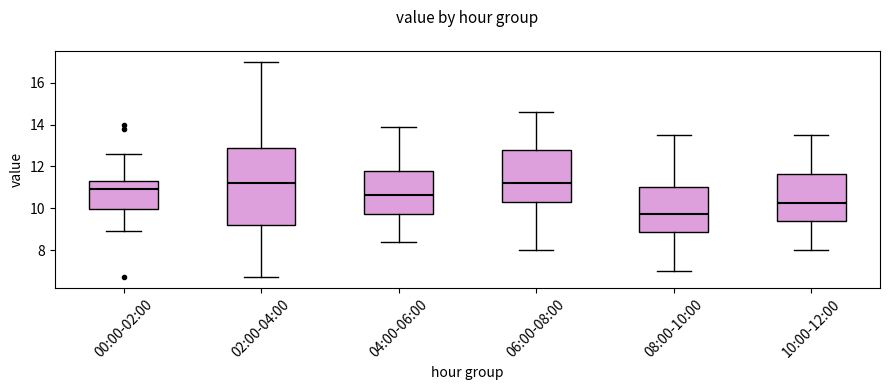

Reading left to right, transcribe this box plot: for each box, give where its median line is, the range the box spans, and where its two whiskers end, as read against the y-axis. The values are not printed on the chart, so give them approximately, as read against the axis.

00:00-02:00: median 11.0, box 10.0 to 11.4, whiskers 9.0 to 12.6
02:00-04:00: median 11.2, box 9.2 to 12.8, whiskers 6.8 to 17.0
04:00-06:00: median 10.6, box 9.8 to 11.8, whiskers 8.4 to 14.0
06:00-08:00: median 11.2, box 10.4 to 12.8, whiskers 8.0 to 14.6
08:00-10:00: median 9.8, box 8.8 to 11.0, whiskers 7.0 to 13.6
10:00-12:00: median 10.2, box 9.4 to 11.6, whiskers 8.0 to 13.6